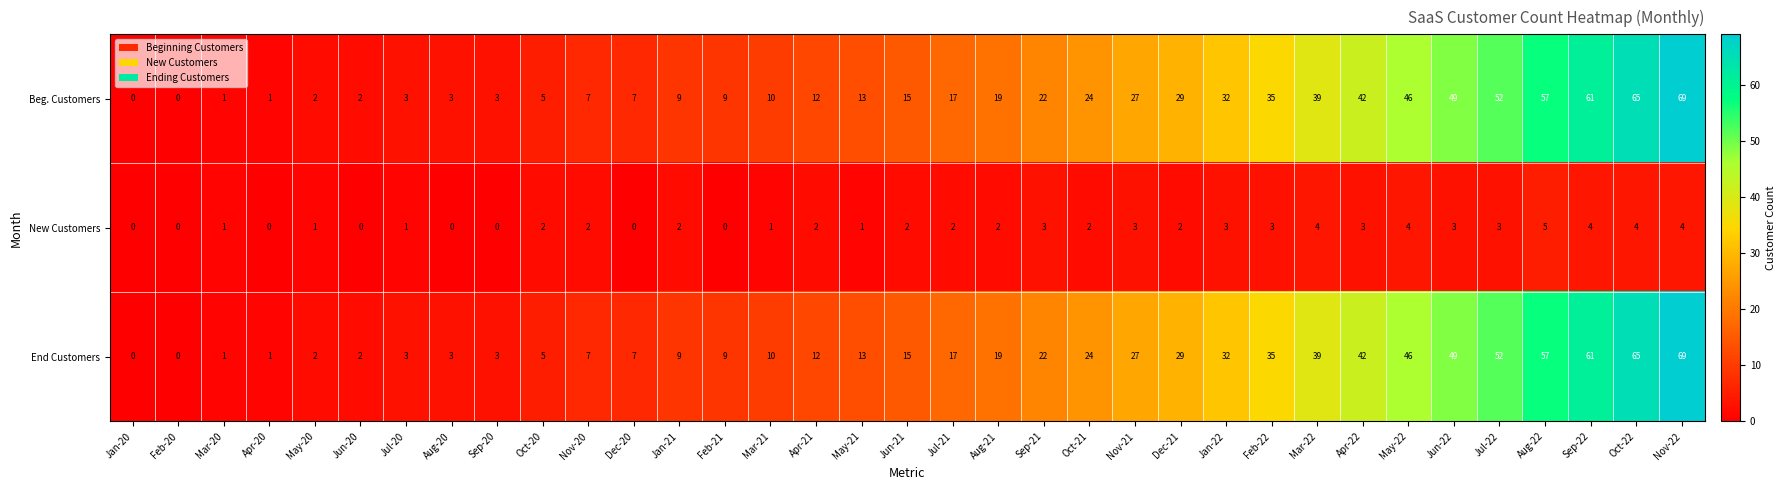

The Beg. Customers series shows 52 at Jul-22. True or false?

True